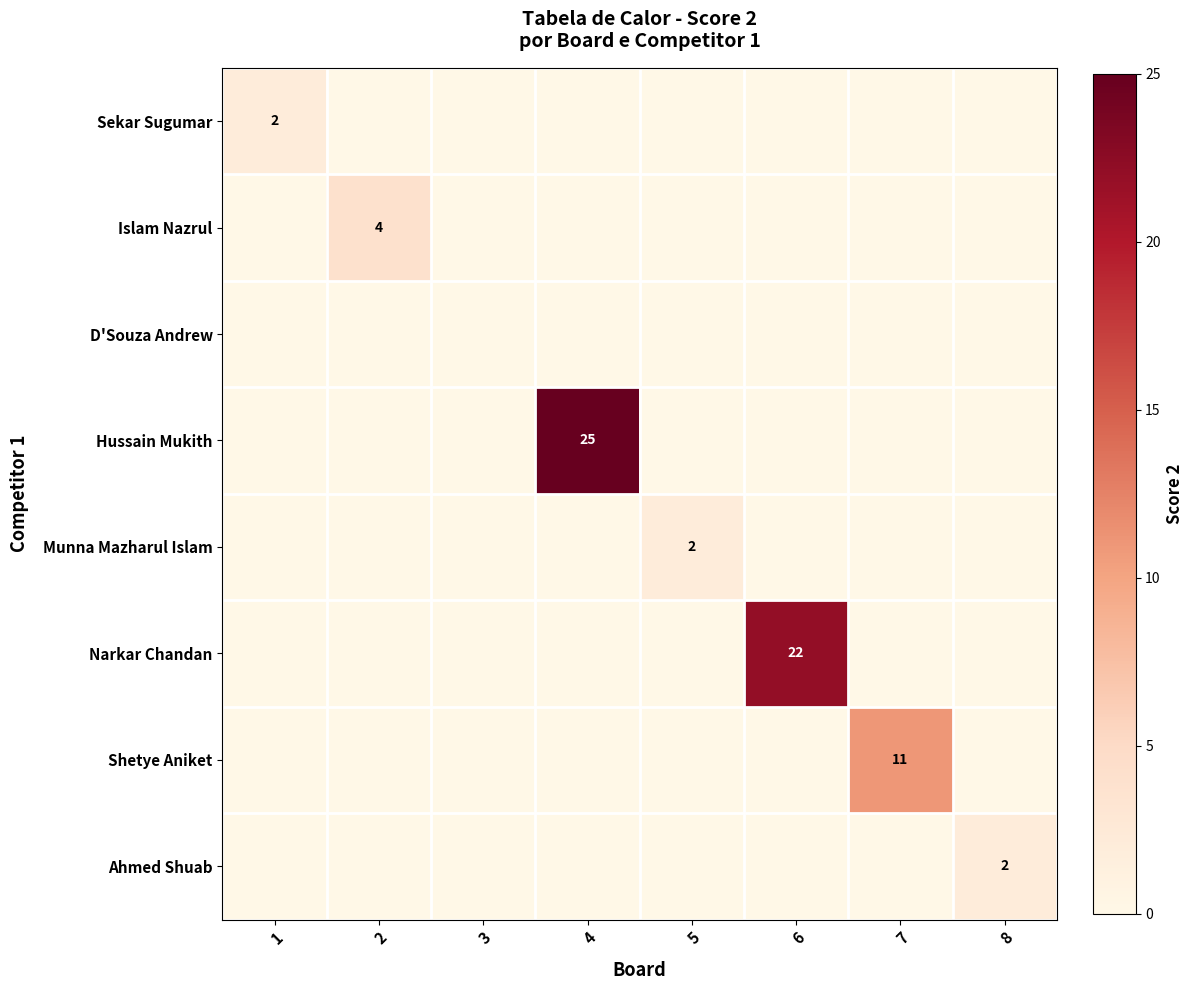

How many distinct data groups are displayed?

8